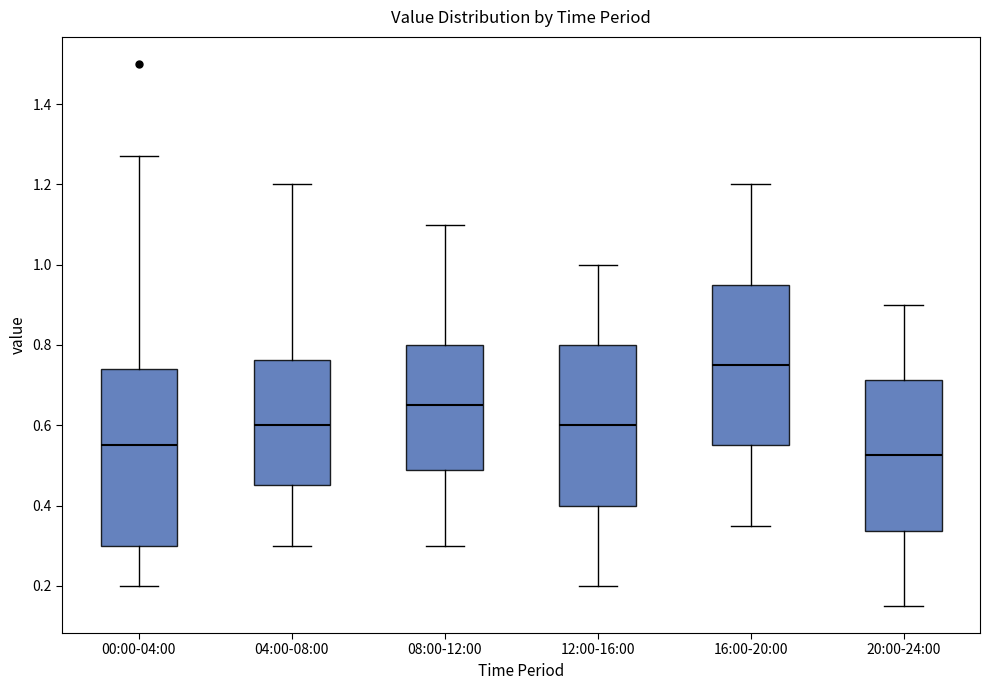

Where does the upper whisker of the box for 12:00-16:00 end on the y-axis? The values are not printed on the chart, so give them approximately, as read against the axis.

1.00